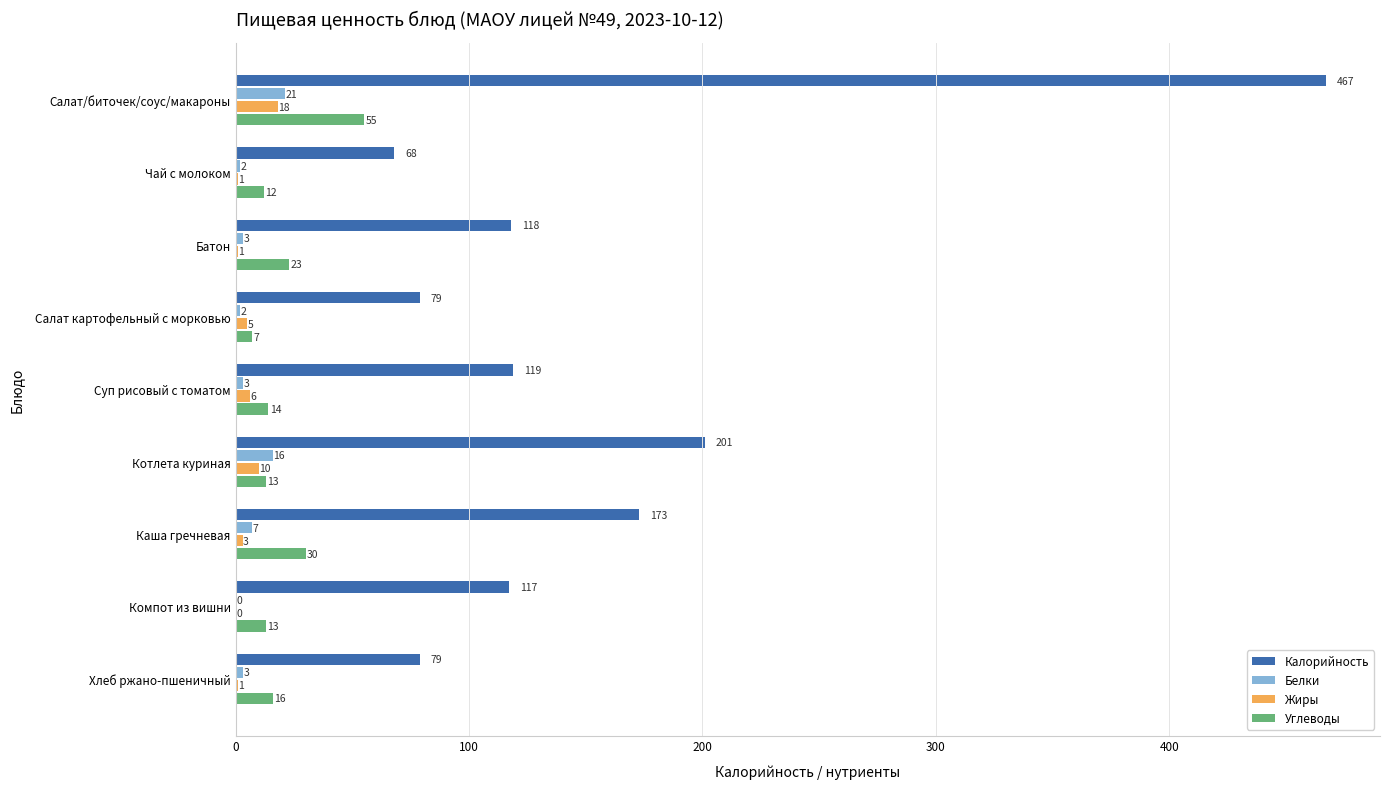

Which series has the largest total across all categories?

Калорийность